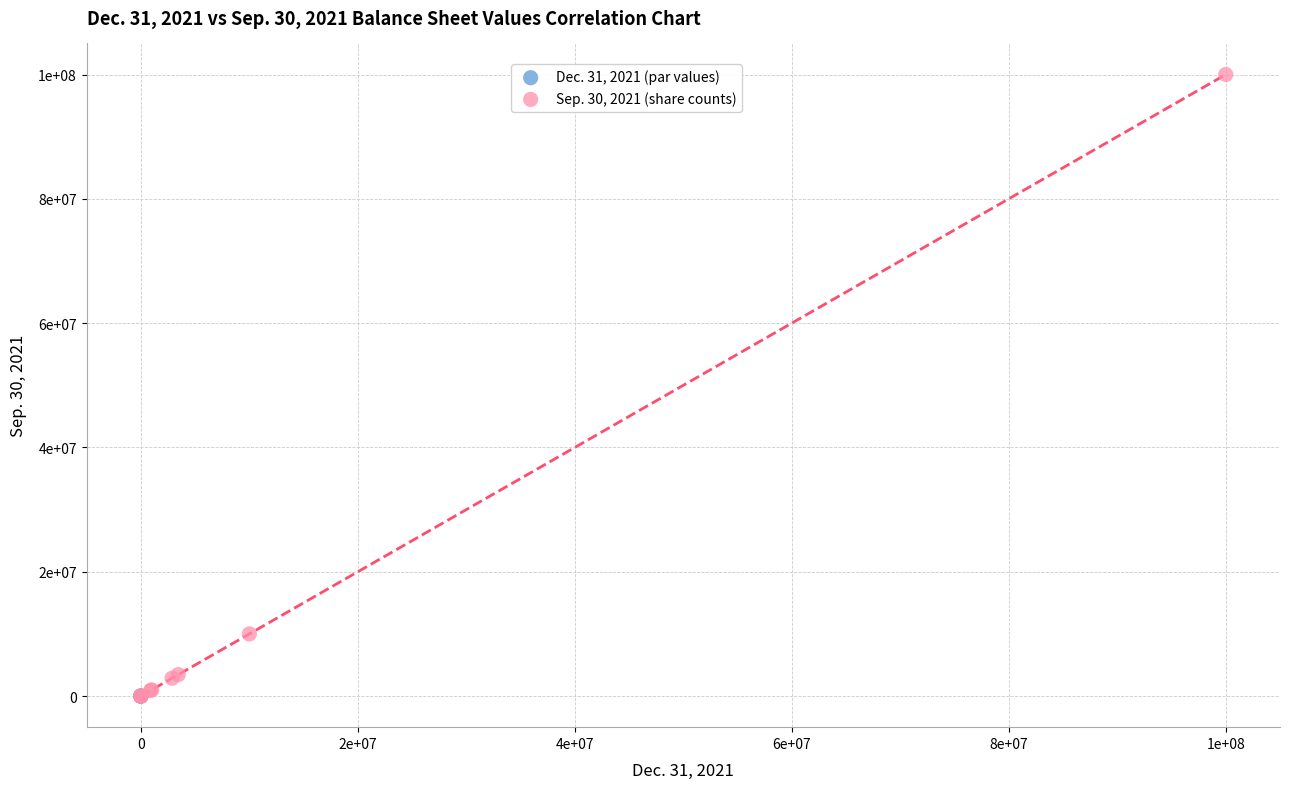

What are all the series names shown in the legend?

Dec. 31, 2021 (par values), Sep. 30, 2021 (share counts)